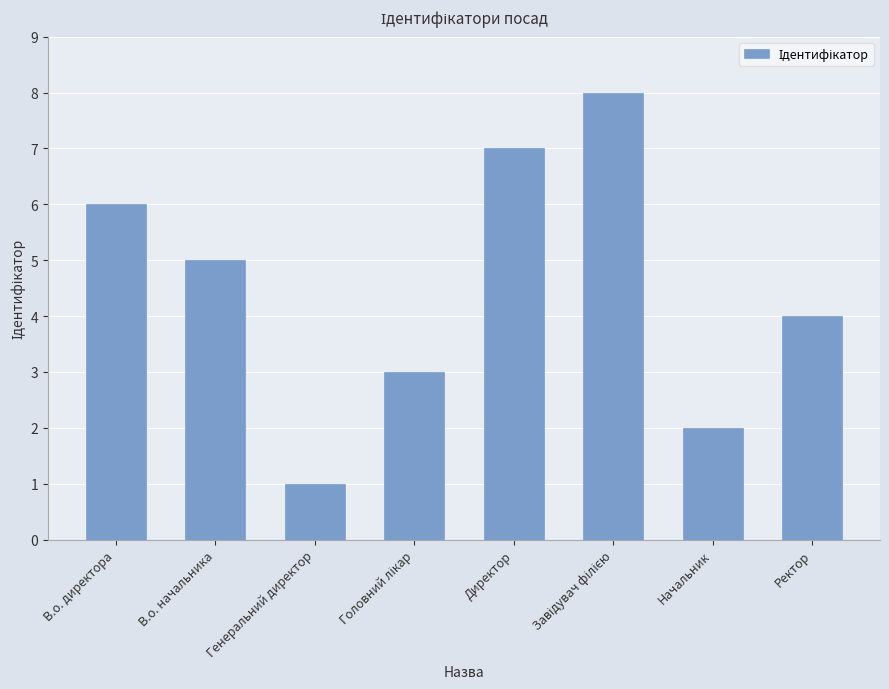

Reading right to left, what are all the values shown in this chart?

4	2	8	7	3	1	5	6